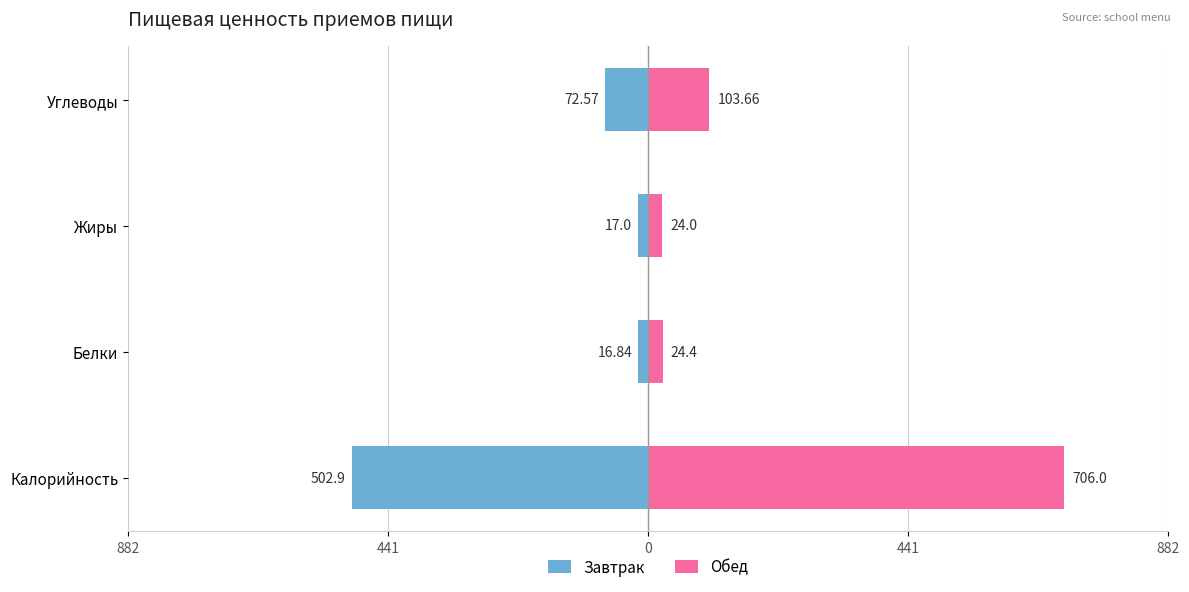

Between Калорийность and Углеводы, which series saw the biggest shift?

Обед